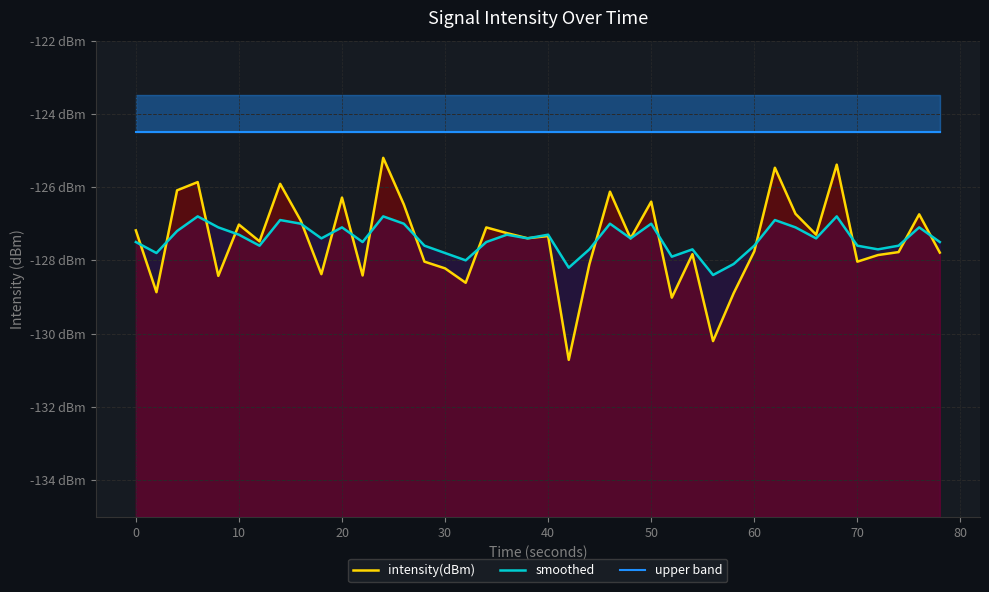

How many values in the smoothed series exceed -127?

5